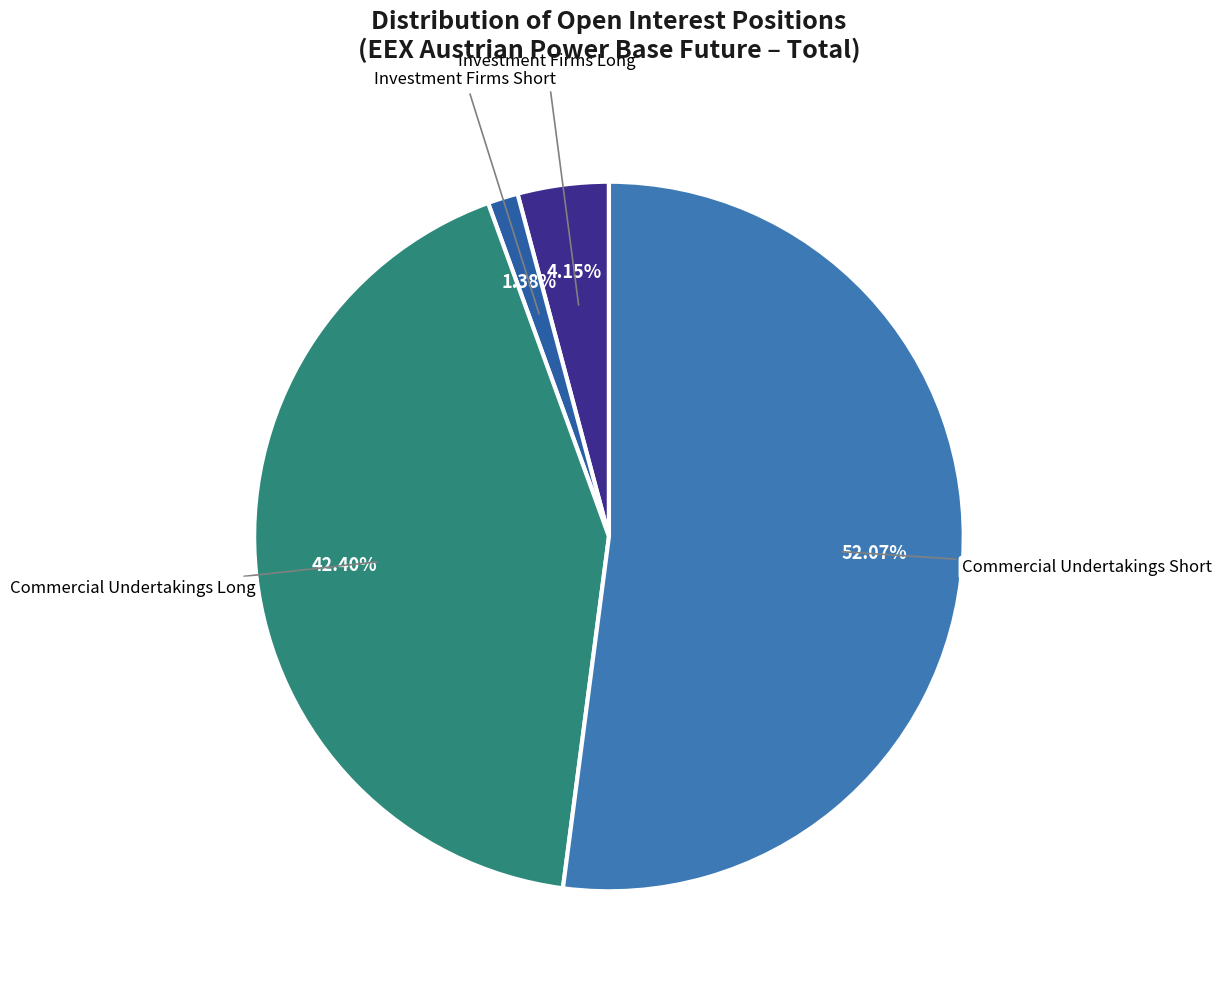

Is the sum of Commercial Undertakings Short and Investment Firms Short greater than half?

Yes